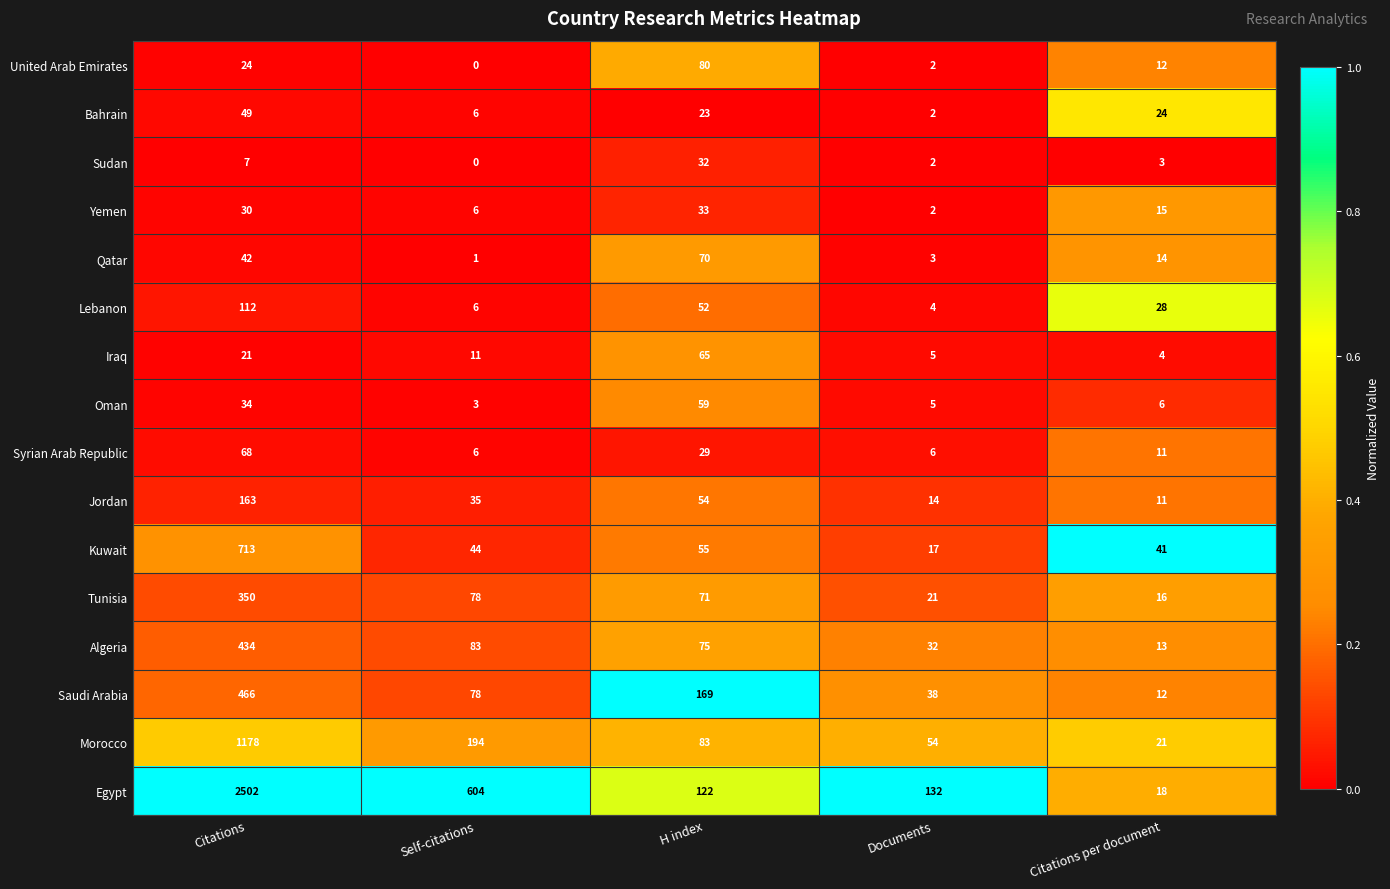

At which category does the chart reach its peak across all series?

Citations